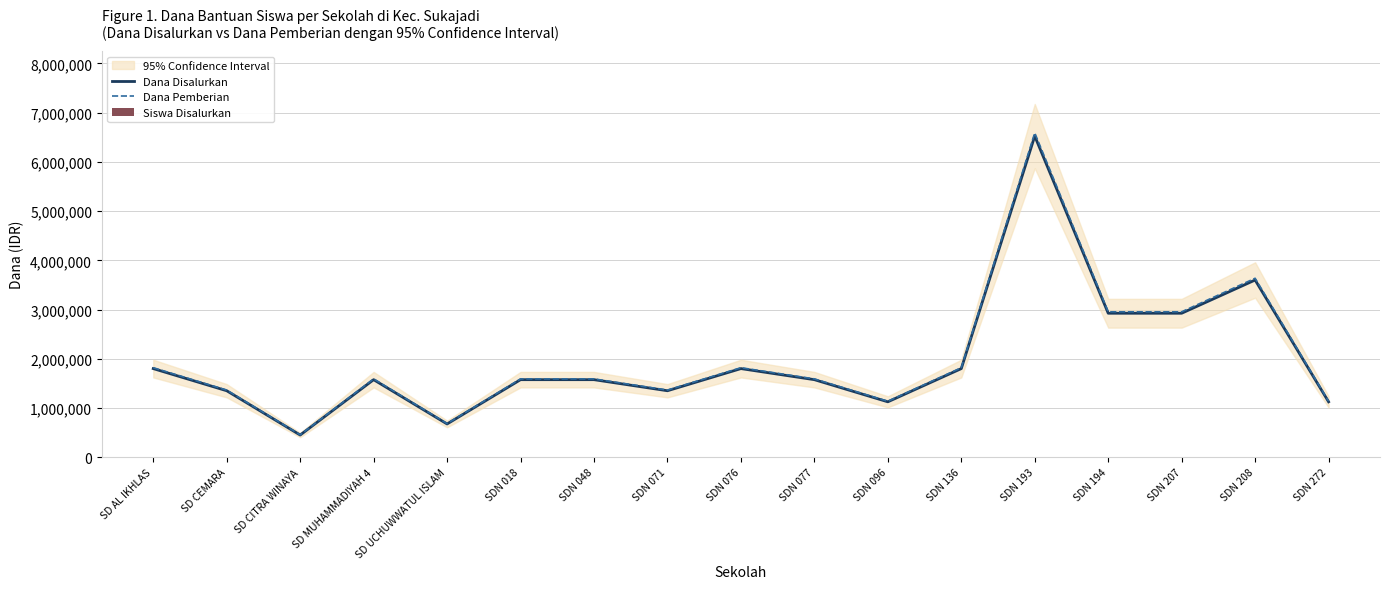

What position from the left is SDN 272?

17